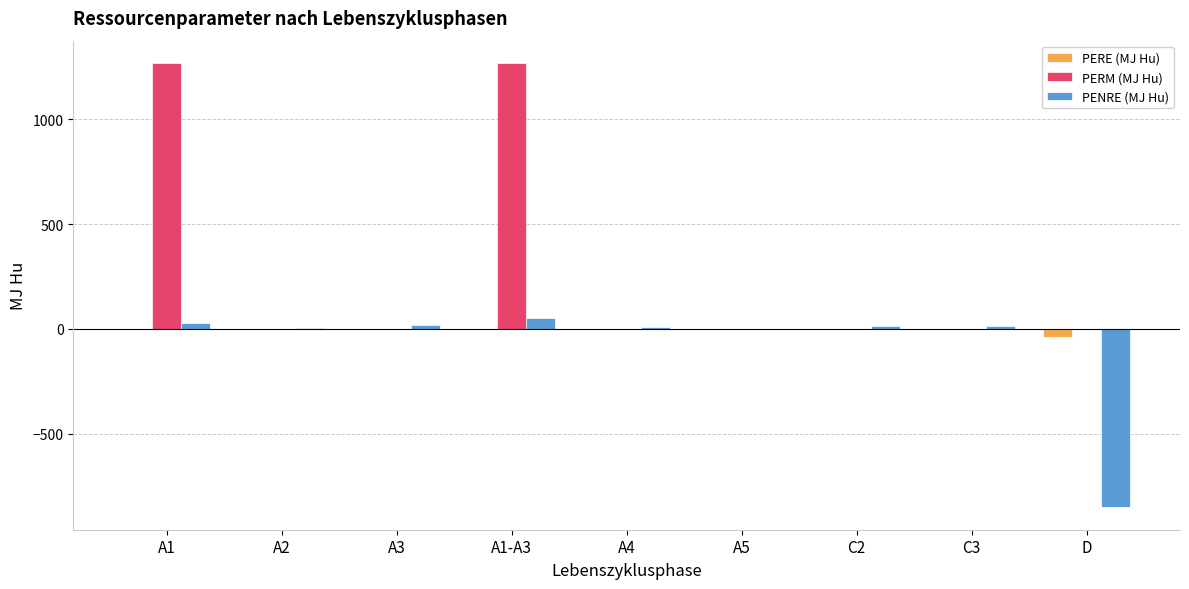

Count the number of data series in this chart.

3